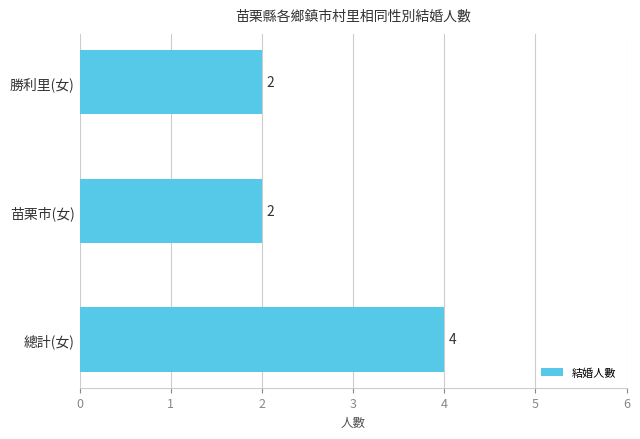

Which has a higher value, 總計(女) or 苗栗市(女)?

總計(女)